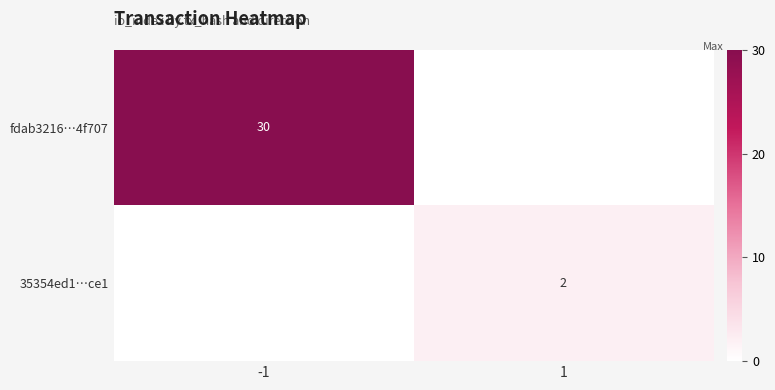

Is the value of fdab3216…4f707 at -1 greater than the value of 35354ed1…ce1 at 1?

Yes